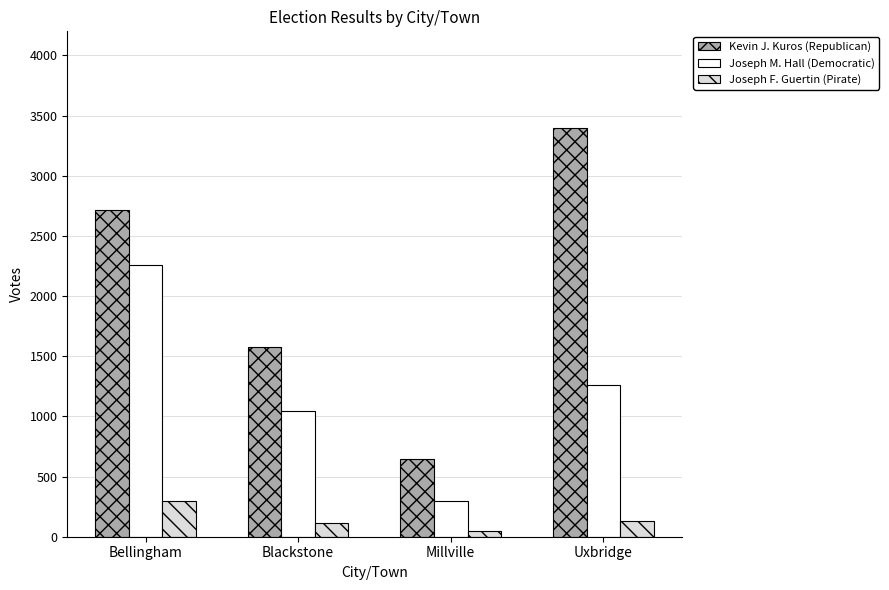

What is the minimum value shown in the chart?

46